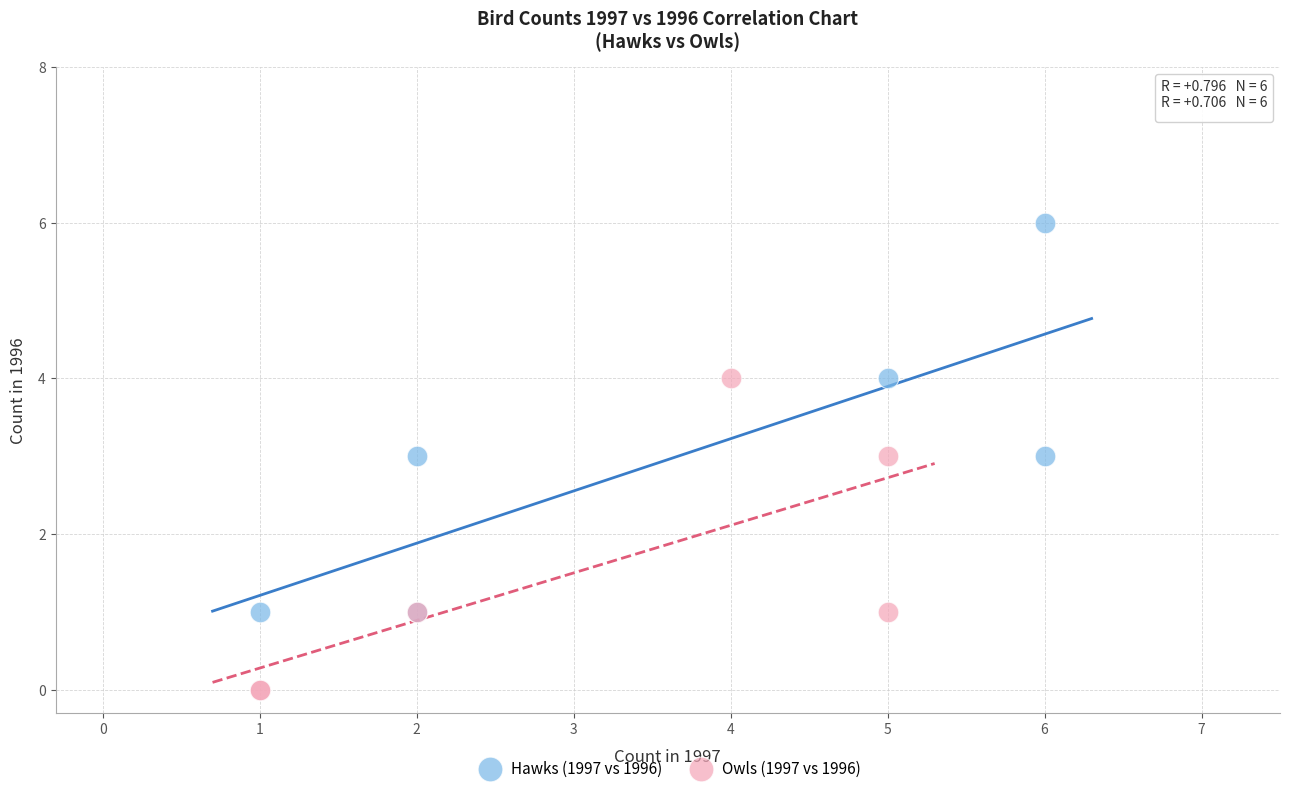

Which series has the widest spread of Y values?

Hawks (1997 vs 1996)